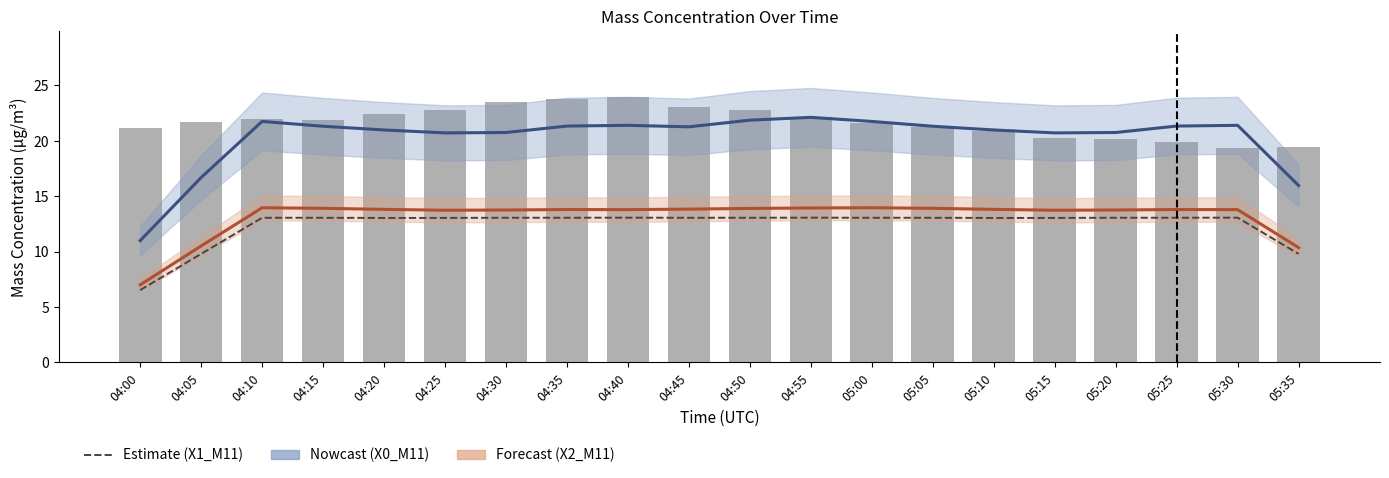

Reading left to right, extract all data points from this chart.

X0_M11: 04:00=11.0	04:05=16.7	04:10=21.8	04:15=21.3	04:20=21.0	04:25=20.7	04:30=20.8	04:35=21.3	04:40=21.4	04:45=21.3	04:50=21.9	04:55=22.1	05:00=21.8	05:05=21.3	05:10=21.0	05:15=20.7	05:20=20.8	05:25=21.3	05:30=21.4	05:35=16.0
X2_M11: 04:00=7.0	04:05=10.5	04:10=14.0	04:15=13.9	04:20=13.8	04:25=13.7	04:30=13.8	04:35=13.8	04:40=13.8	04:45=13.8	04:50=13.9	04:55=13.9	05:00=14.0	05:05=13.9	05:10=13.8	05:15=13.7	05:20=13.8	05:25=13.8	05:30=13.8	05:35=10.4
X1_M11: 04:00=6.5	04:05=9.8	04:10=13.1	04:15=13.1	04:20=13.0	04:25=13.0	04:30=13.1	04:35=13.1	04:40=13.1	04:45=13.1	04:50=13.1	04:55=13.1	05:00=13.1	05:05=13.1	05:10=13.0	05:15=13.0	05:20=13.1	05:25=13.1	05:30=13.1	05:35=9.8
X0_M11 (bar): 04:00=21.2	04:05=21.7	04:10=22.0	04:15=21.9	04:20=22.4	04:25=22.8	04:30=23.5	04:35=23.8	04:40=23.9	04:45=23.1	04:50=22.8	04:55=22.2	05:00=21.6	05:05=21.2	05:10=20.9	05:15=20.2	05:20=20.2	05:25=19.9	05:30=19.3	05:35=19.5